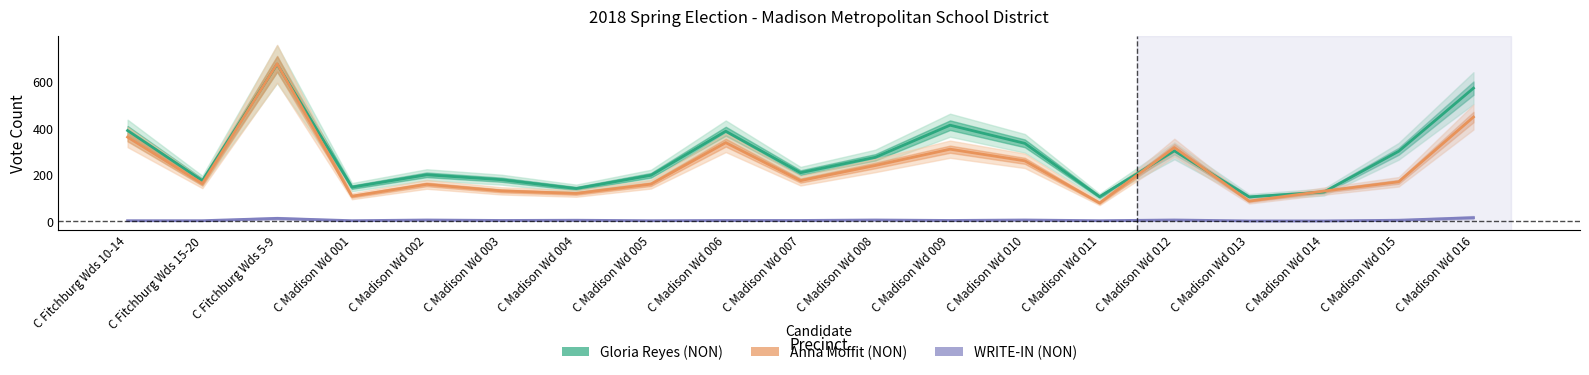

At which category does the chart reach its peak across all series?

C Fitchburg Wds 5-9